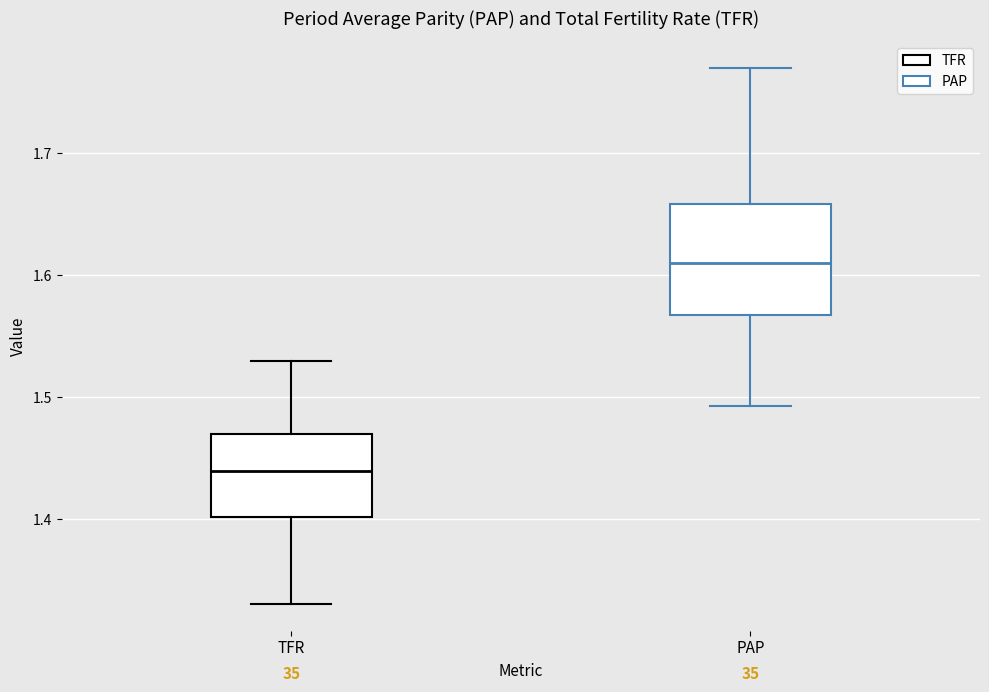

Where is the upper edge of the box for PAP on the y-axis? The values are not printed on the chart, so give them approximately, as read against the axis.

1.66